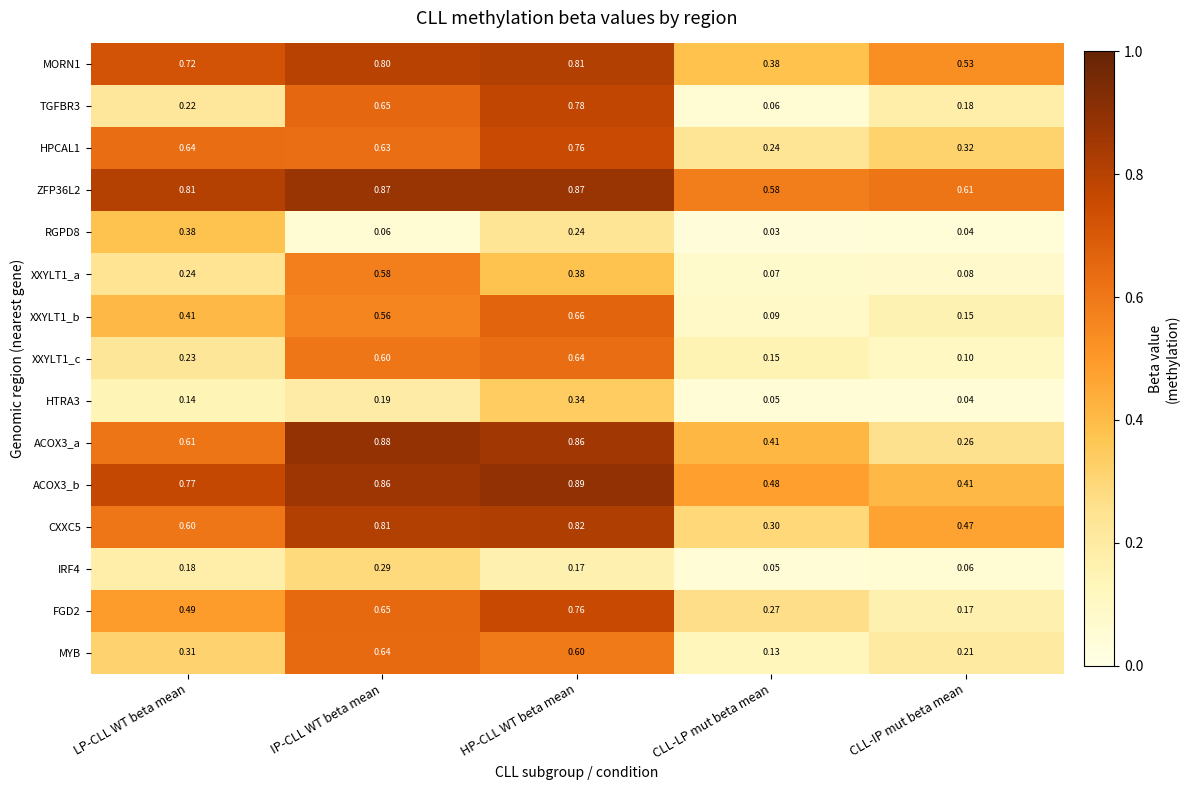

Rank the categories by TGFBR3 value from lowest to highest.

CLL-LP mut beta mean, CLL-IP mut beta mean, LP-CLL WT beta mean, IP-CLL WT beta mean, HP-CLL WT beta mean